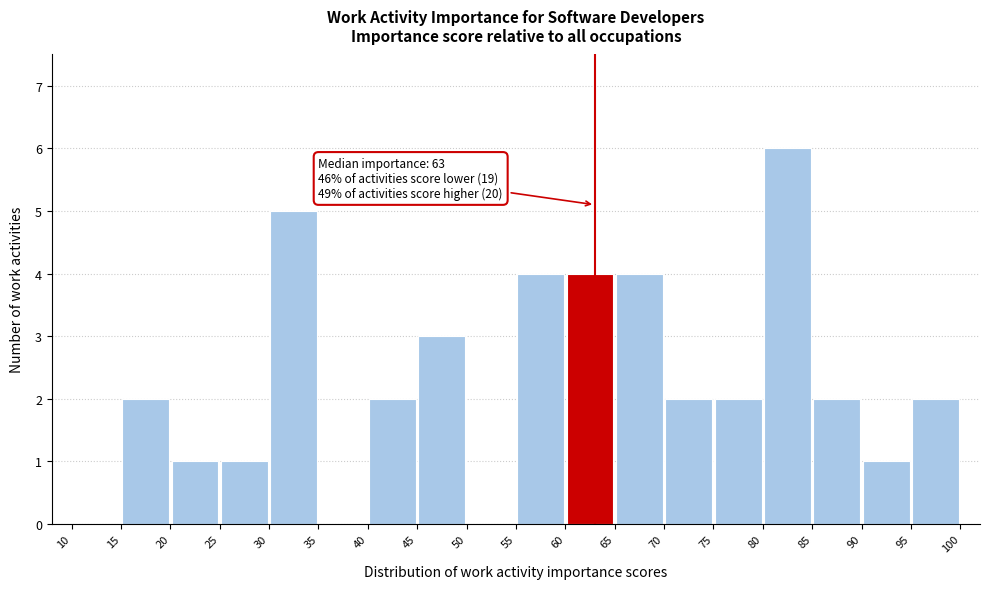

Which range on the x-axis has the tallest bar?

80 to 85